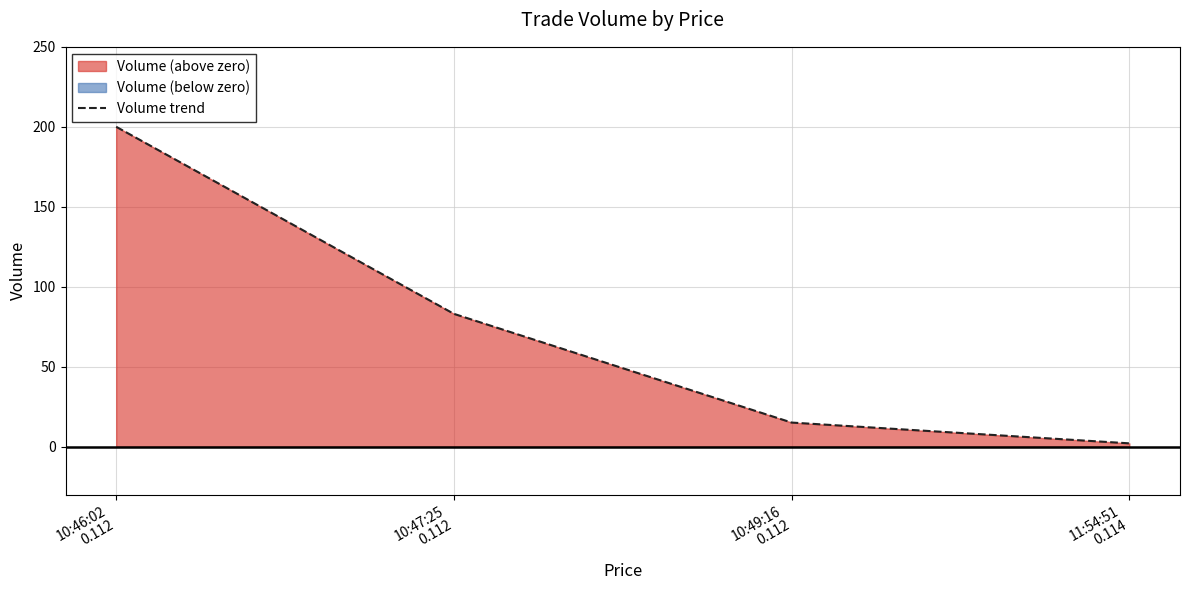

What is the change in value from 10:46:02
0.112 to 10:49:16
0.112?

-185